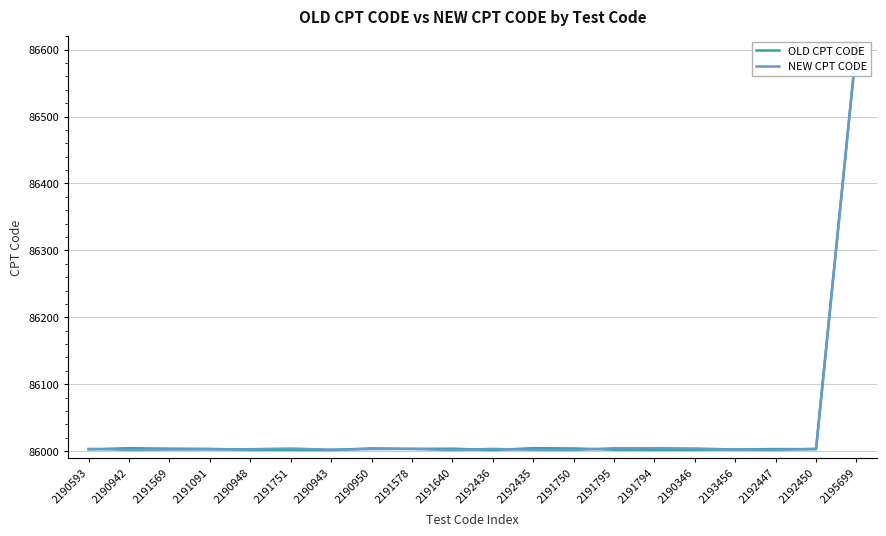

At 2193456, list the series in order from largest to smallest.

NEW CPT CODE, OLD CPT CODE